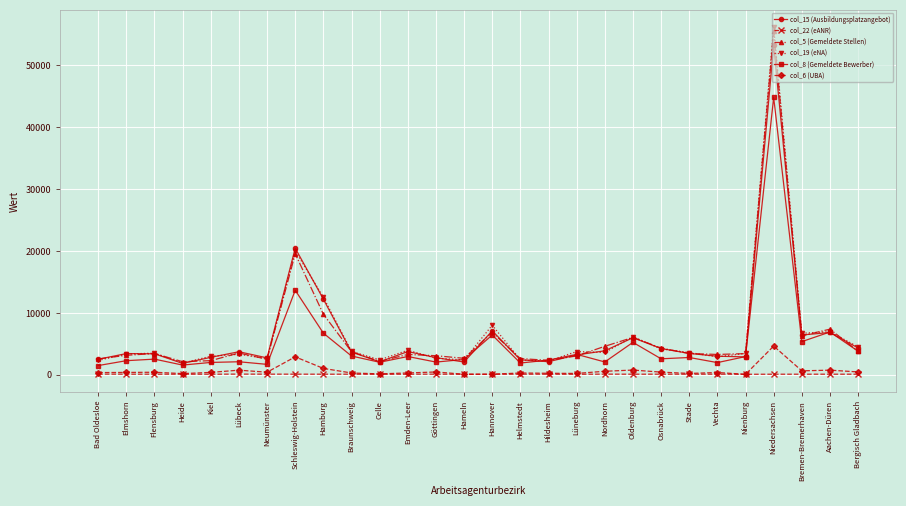

The col_8 (Gemeldete Bewerber) series shows 1971.0 at Vechta. True or false?

True